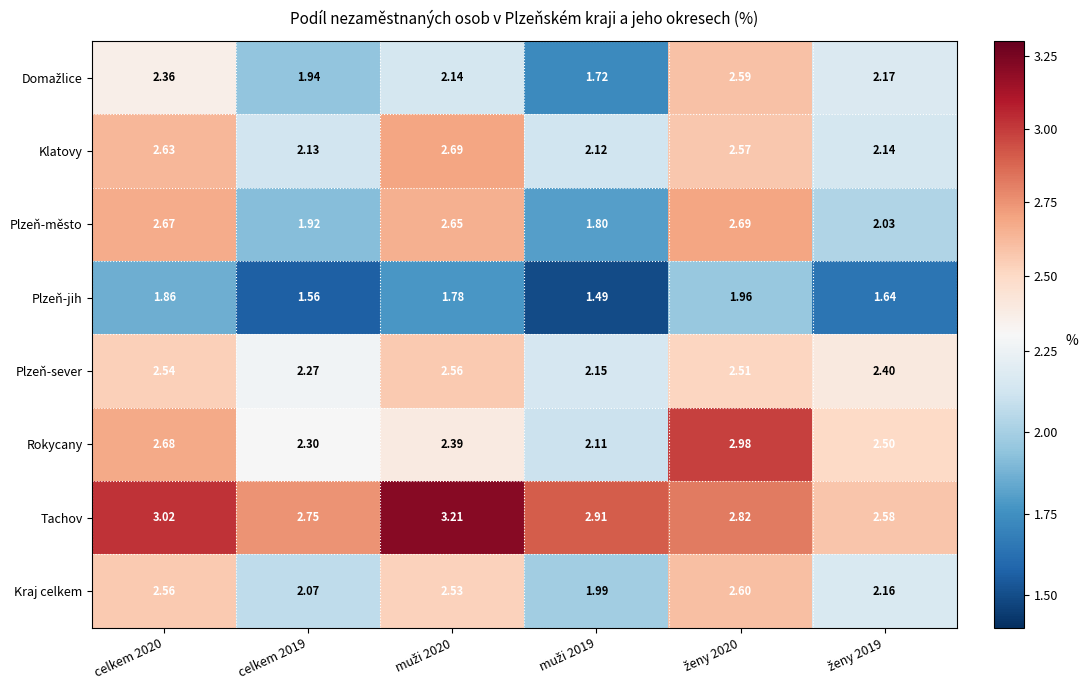

Which series has the largest total across all categories?

Tachov